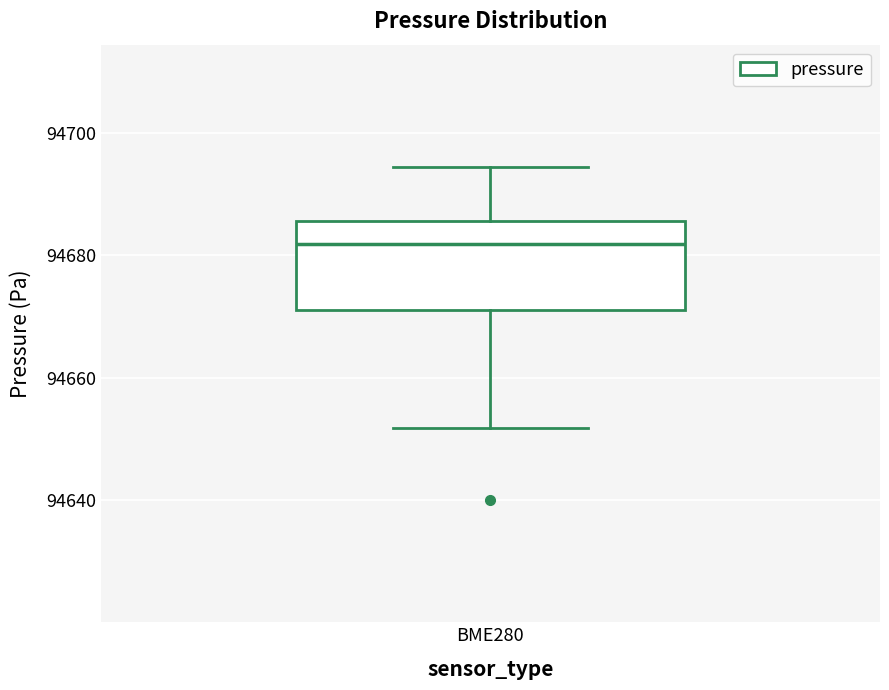

Transcribe this box plot: give where the median line is, the range the box spans, and where the two whiskers end, as read against the y-axis. The values are not printed on the chart, so give them approximately, as read against the axis.

median 94682, box 94672 to 94686, whiskers 94652 to 94694